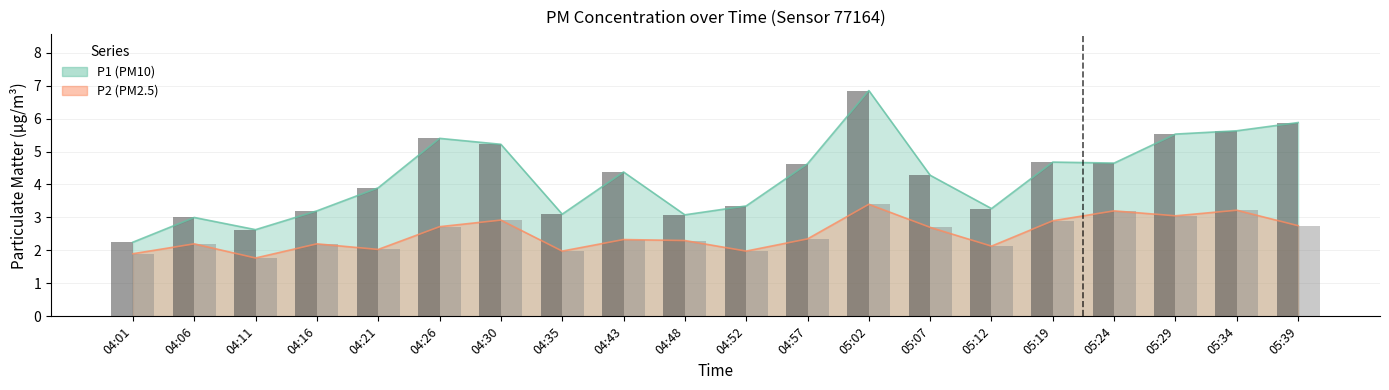

What are all the series names shown in the legend?

P1, P2